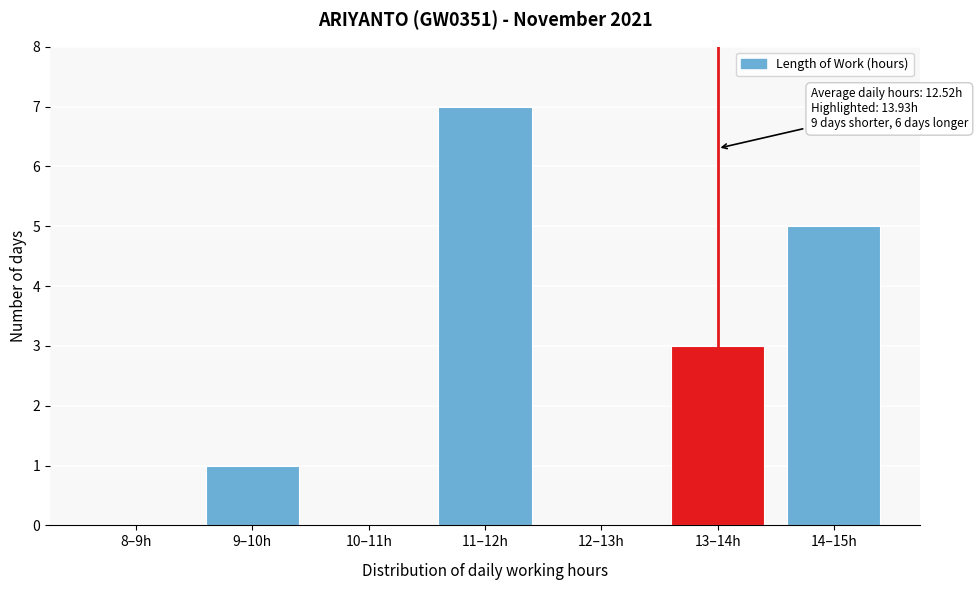

Reading left to right, transcribe all the data shown in this chart.

8–9h=0	9–10h=1	10–11h=0	11–12h=7	12–13h=0	13–14h=3	14–15h=5